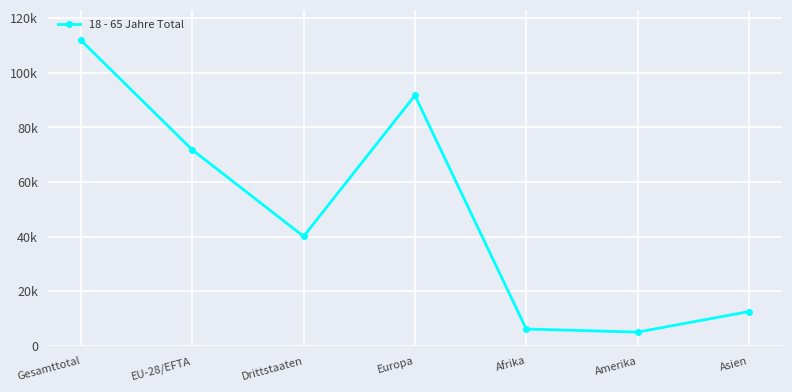

What is the average value?

48452